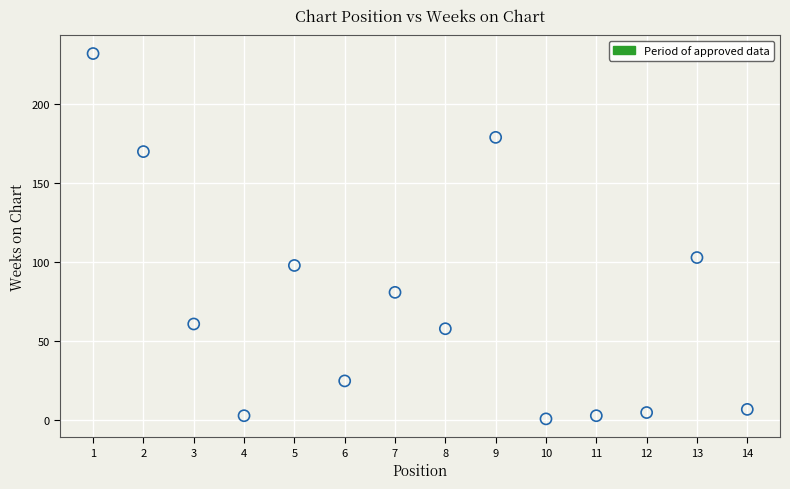

What Y value in the scatter plot is closest to 116?

103